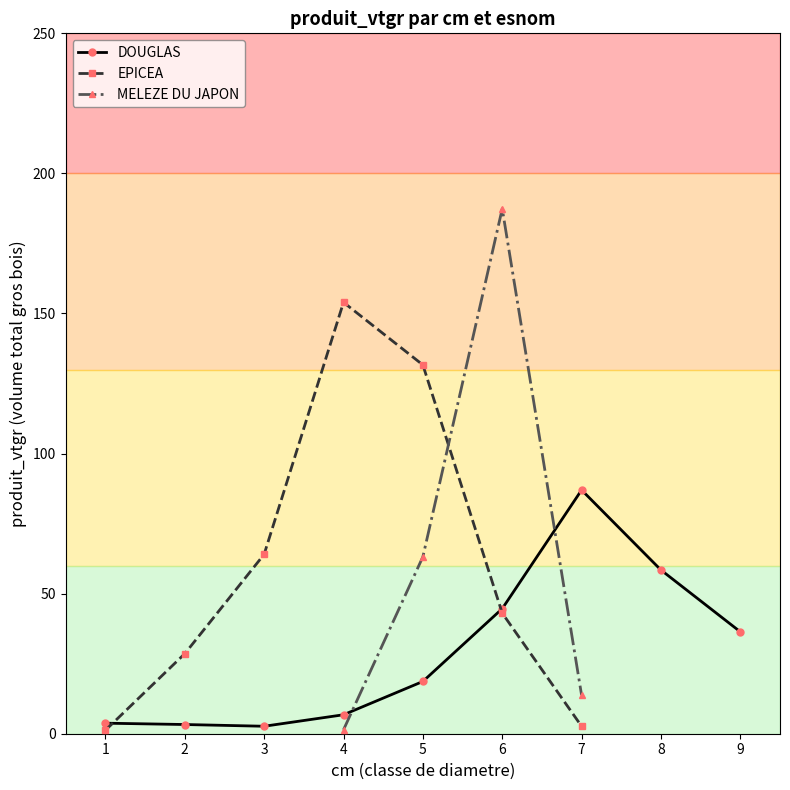

Which series has the largest range (max minus min)?

EPICEA